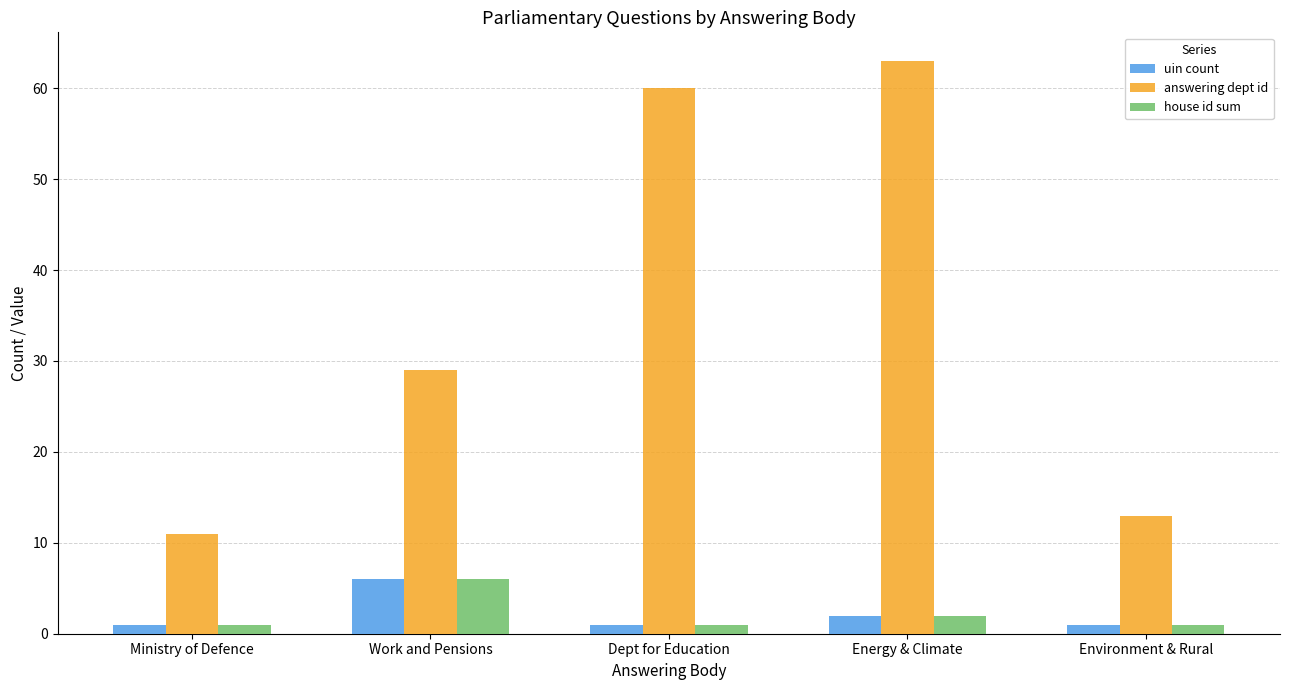

Reading left to right, what are all the values shown in this chart?

uin count: Ministry of Defence=1	Work and Pensions=6	Dept for Education=1	Energy & Climate=2	Environment & Rural=1
answering dept id: Ministry of Defence=11	Work and Pensions=29	Dept for Education=60	Energy & Climate=63	Environment & Rural=13
house id sum: Ministry of Defence=1	Work and Pensions=6	Dept for Education=1	Energy & Climate=2	Environment & Rural=1